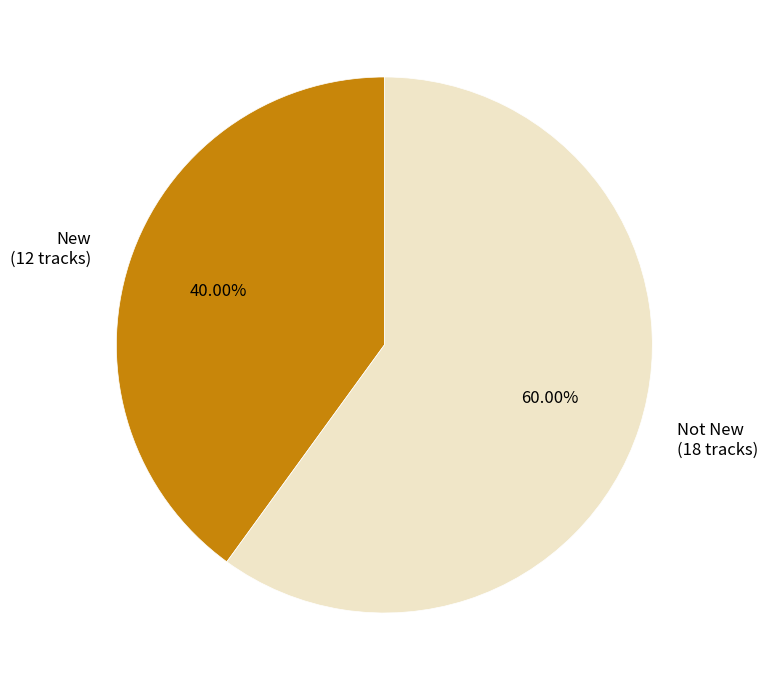

Rank the categories by value from lowest to highest.

New (12 tracks), Not New (18 tracks)